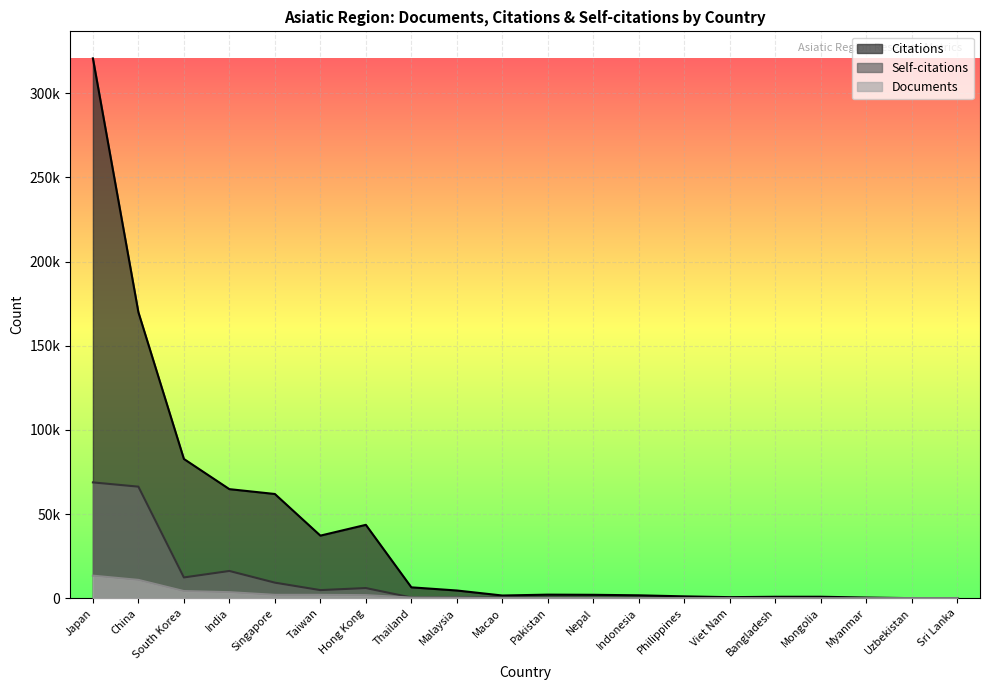

How many lines are shown in the chart?

3